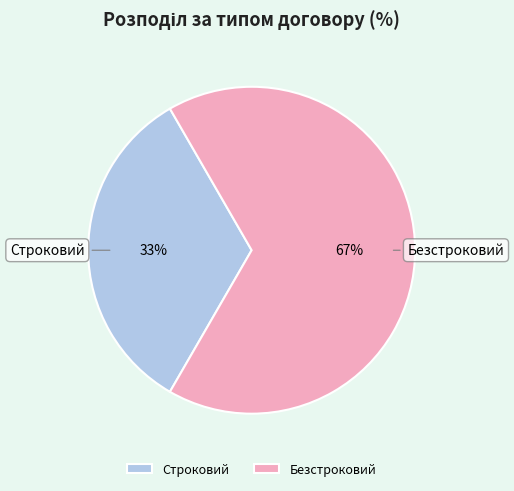

Which slice represents more than half of the pie?

Безстроковий